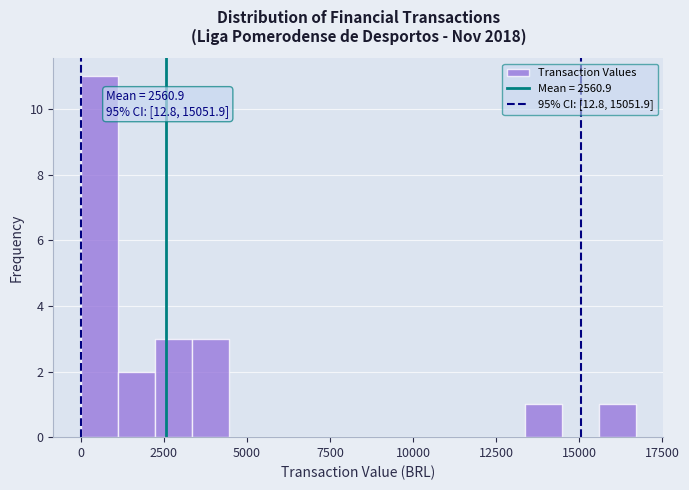

Read against the x-axis, roughly where is the centre of the tallest bar?

500